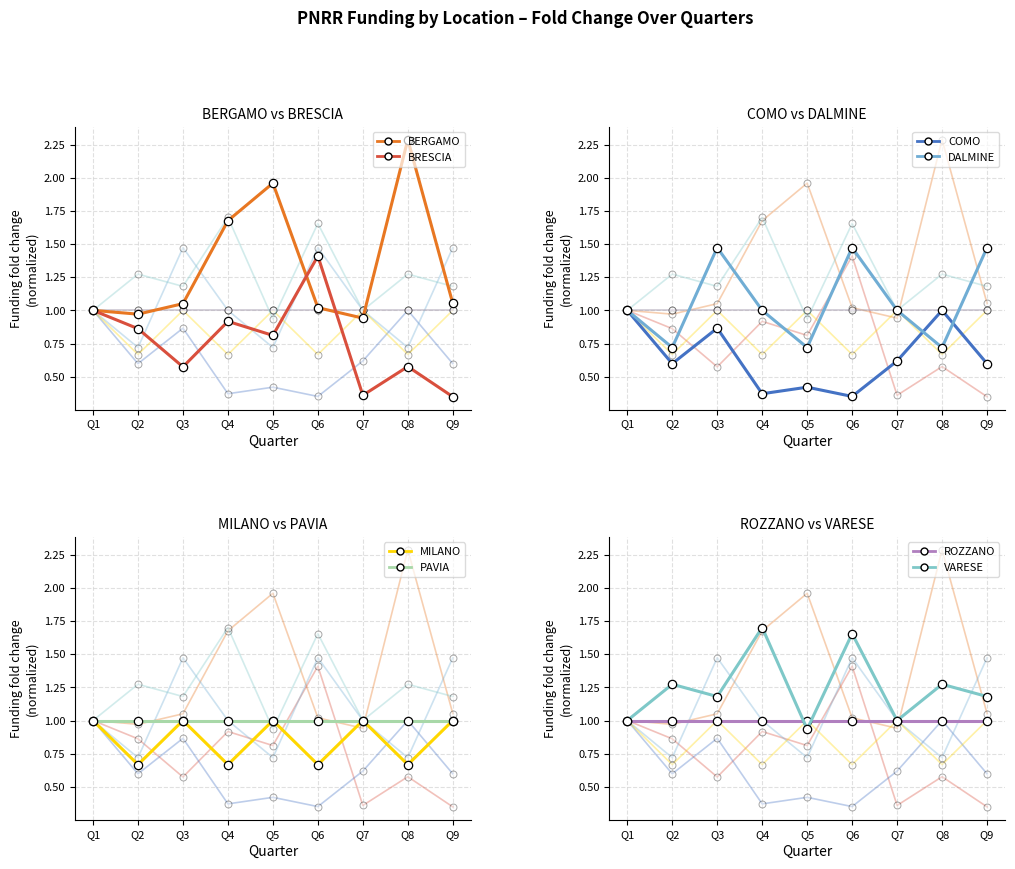

What is the value of the BRESCIA point at the 3rd from the left?

0.6